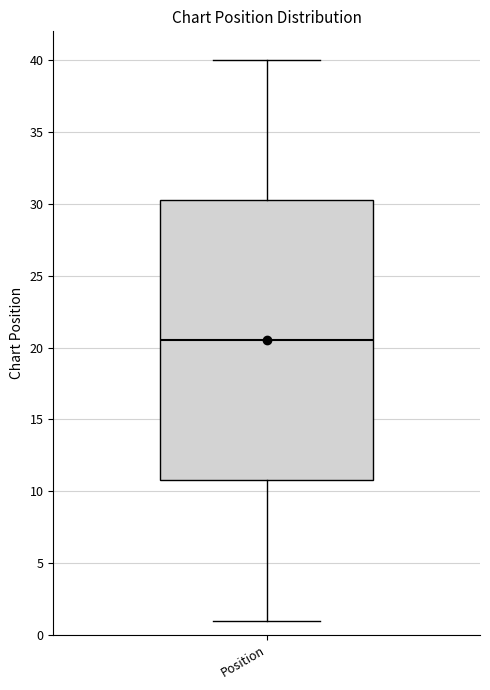

Where is the lower edge of the box for Position on the y-axis? The values are not printed on the chart, so give them approximately, as read against the axis.

11.0